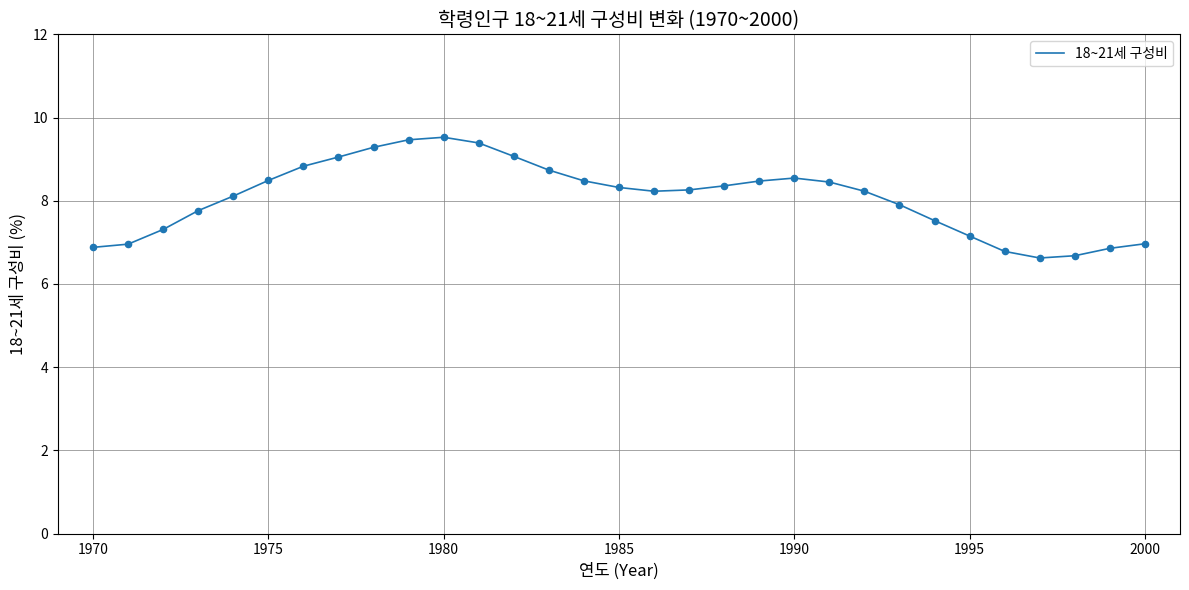

What is the difference between the maximum and minimum values?

2.9